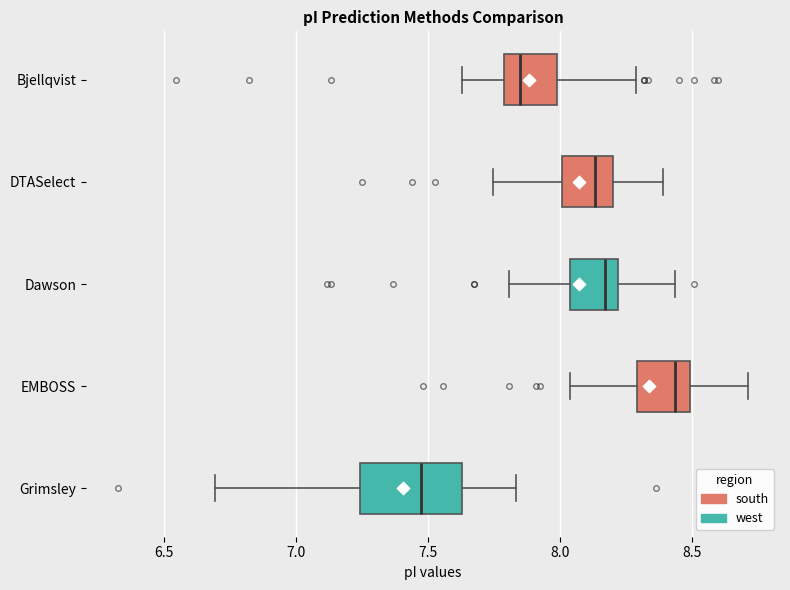

Reading bottom to top, read every box against the x-axis: the position of its median line, the range the box covers, and the ends of its whiskers. The values are not printed on the chart, so give them approximately, as read against the axis.

Grimsley: median 7.50, box 7.25 to 7.65, whiskers 6.70 to 7.85
EMBOSS: median 8.45, box 8.30 to 8.50, whiskers 8.05 to 8.70
Dawson: median 8.15, box 8.05 to 8.20, whiskers 7.80 to 8.45
DTASelect: median 8.15, box 8.00 to 8.20, whiskers 7.75 to 8.40
Bjellqvist: median 7.85, box 7.80 to 8.00, whiskers 7.65 to 8.30